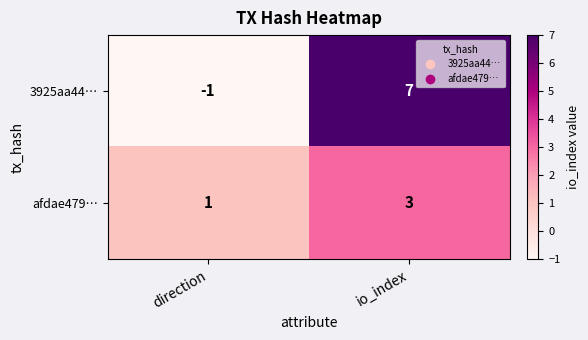

What is the sum of the afdae479… values at direction and io_index?

4